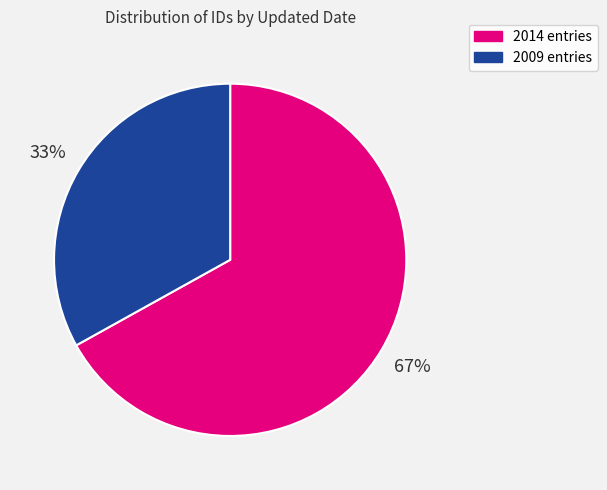

What is the ratio of the value at 2014 entries to the value at 2009 entries?

2.0